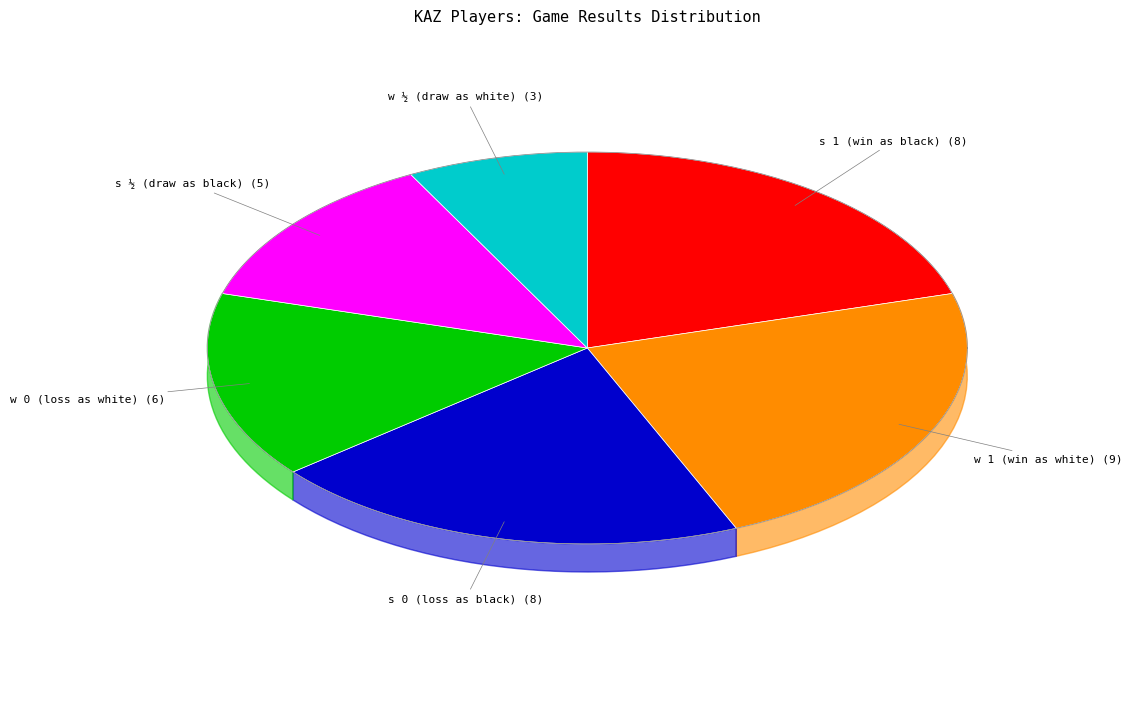

What is the total percentage of s ½ and w 1?

35.9%